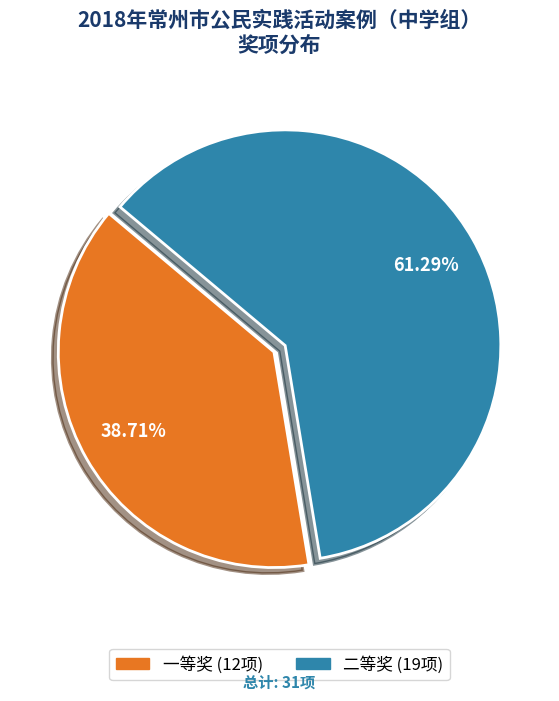

To the nearest percent, what percentage of the pie is 一等奖?

39%